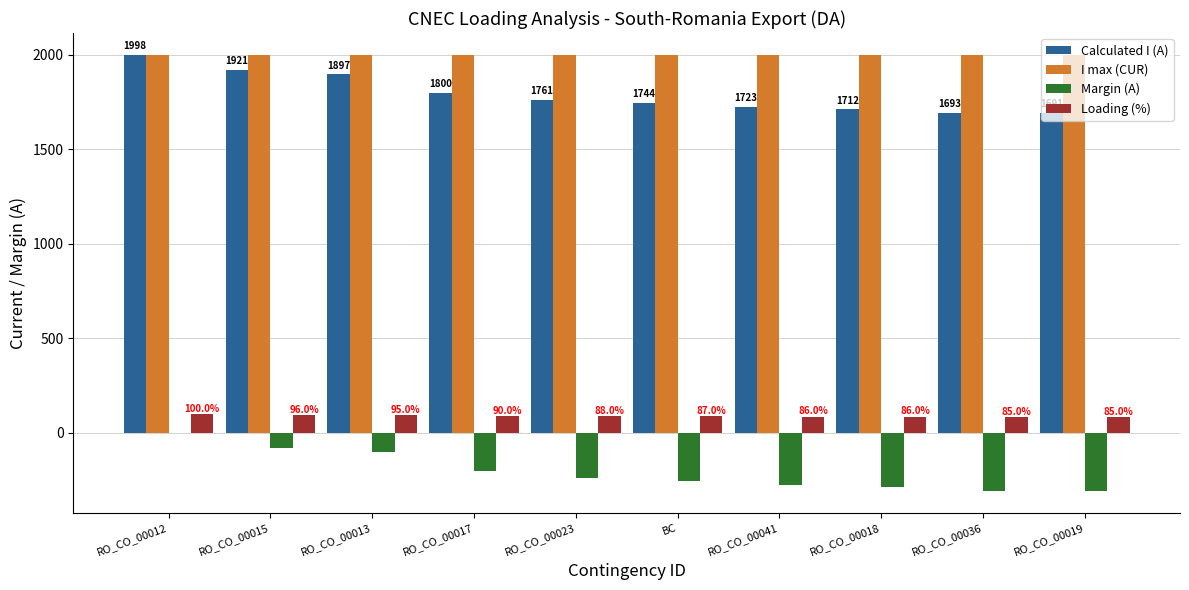

At which label does Margin (A) reach its peak?

RO_CO_00012